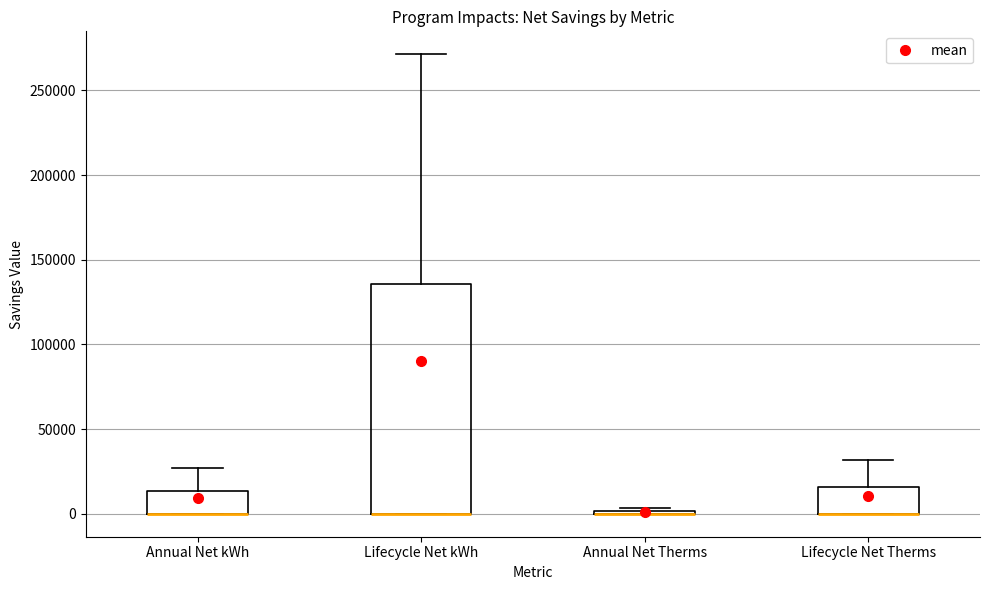

Which box is the tallest, from its lower edge to its upper edge?

Lifecycle Net kWh